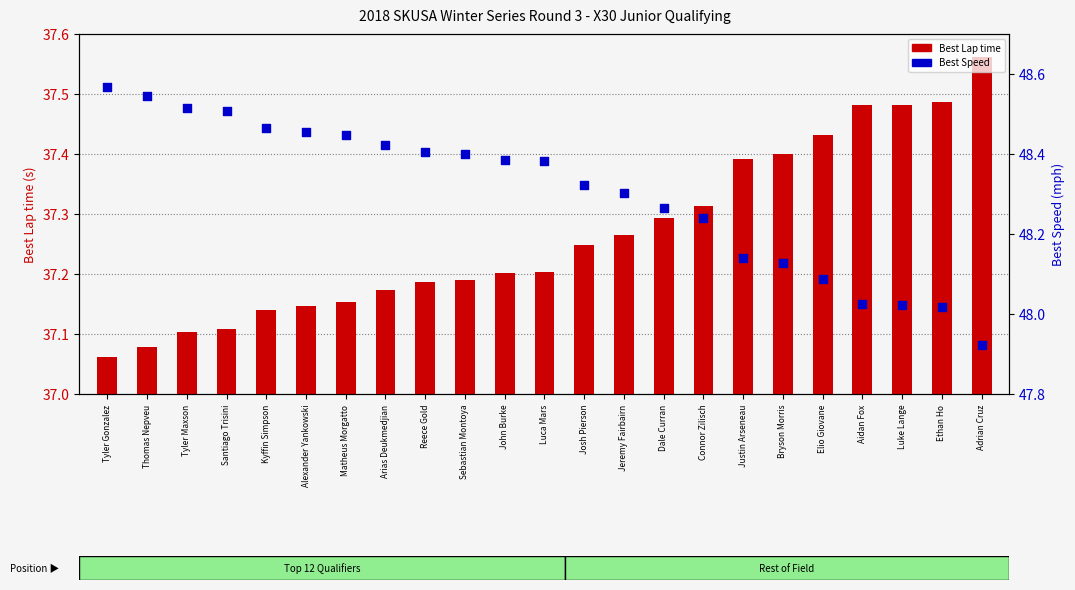

Which series reaches the maximum Y coordinate?

Best Speed